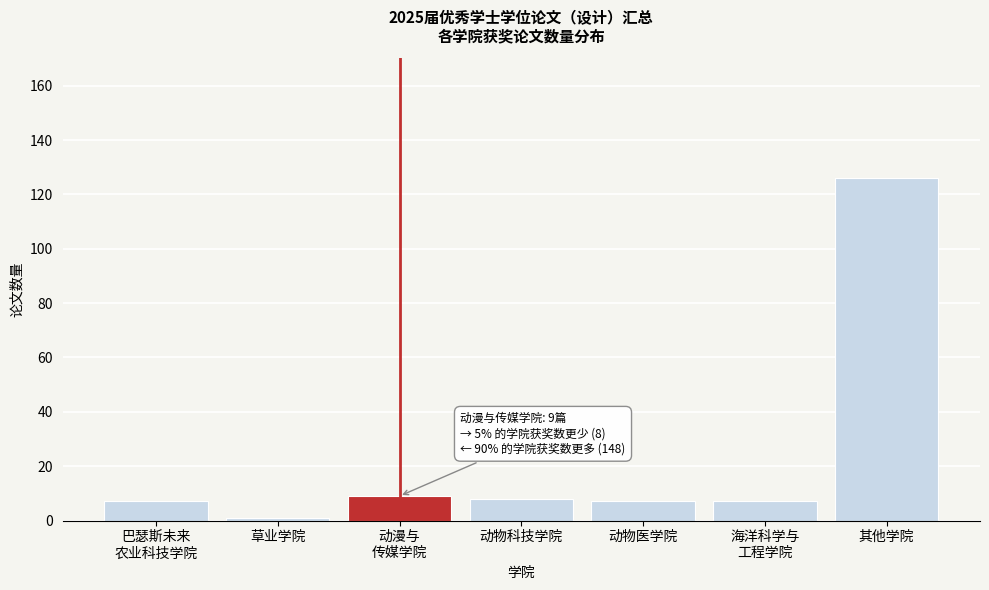

Reading left to right, transcribe all the data shown in this chart.

7	1	9	8	7	7	126